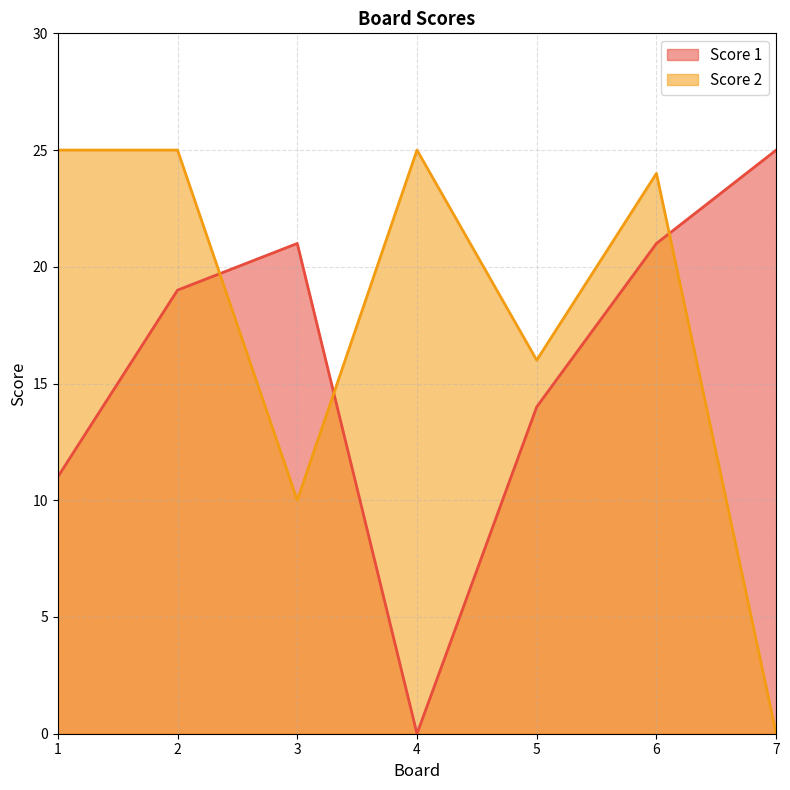

Rank the series by their average value, from lowest to highest.

Score 1, Score 2